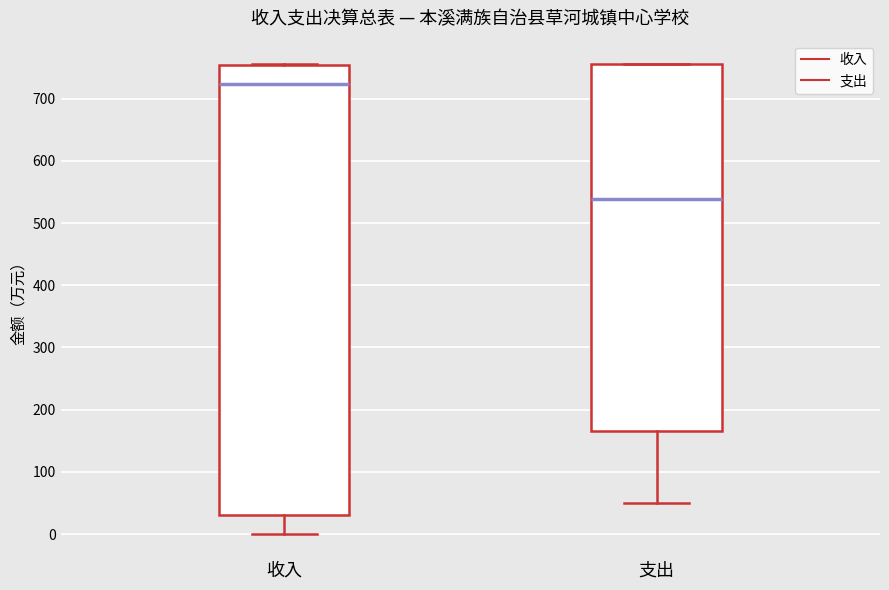

Which box's median line is the highest?

收入